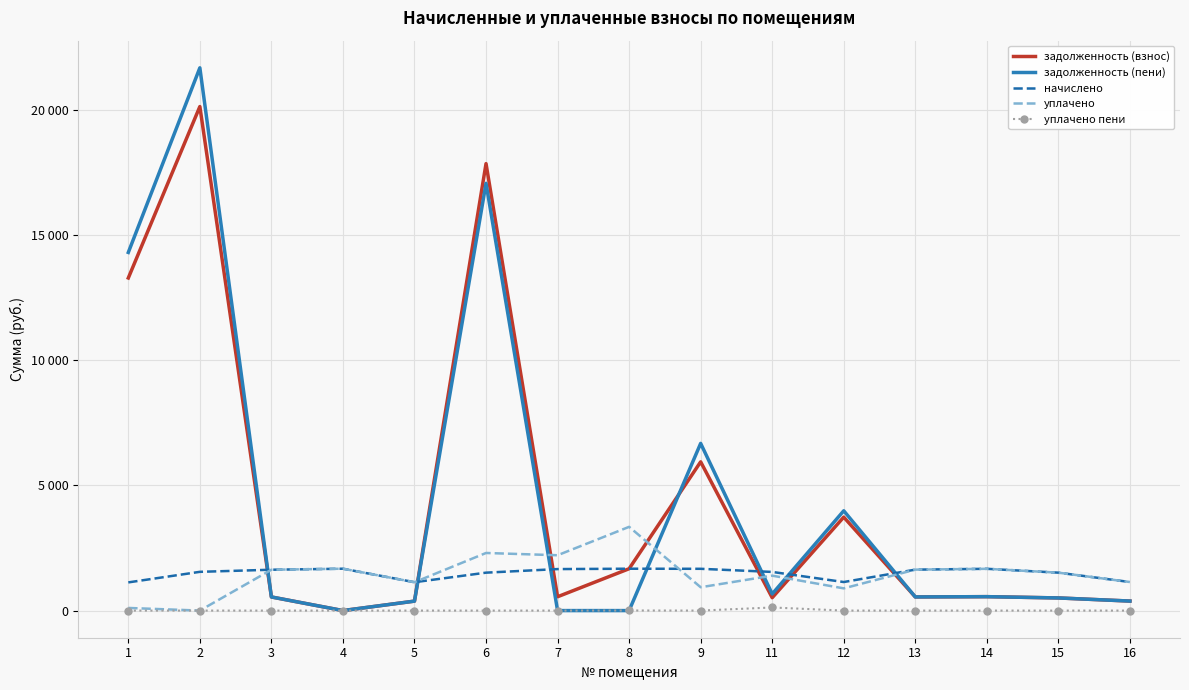

In задолженность (взнос), how many points are lower than both neighbors (excluding endpoints)?

4